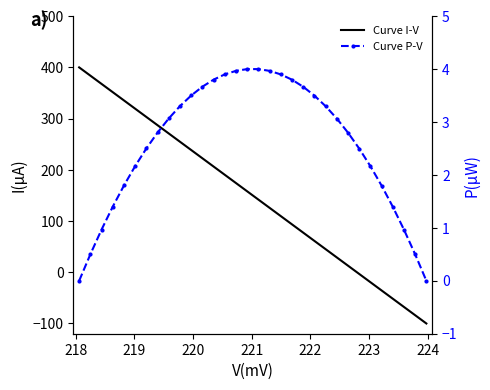

What are all the series names shown in the legend?

Curve I-V, Curve P-V